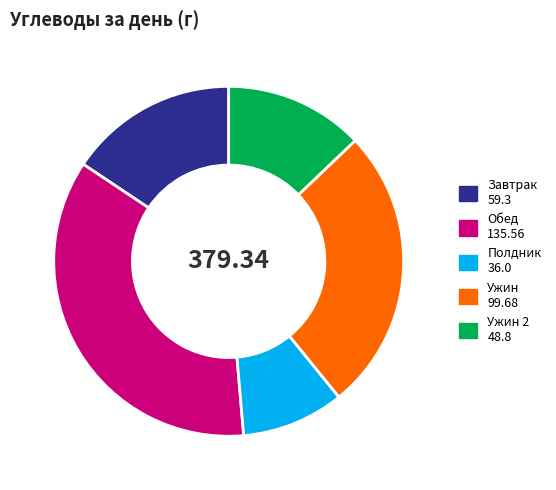

Is there any slice that represents more than half of the pie?

No